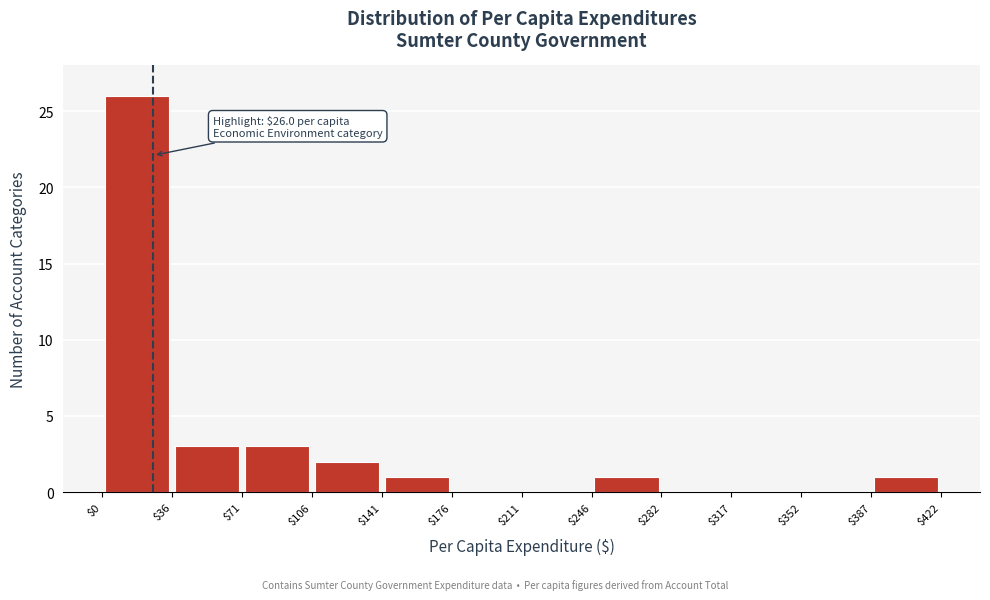

Which range on the x-axis has the tallest bar?

$0 to $36